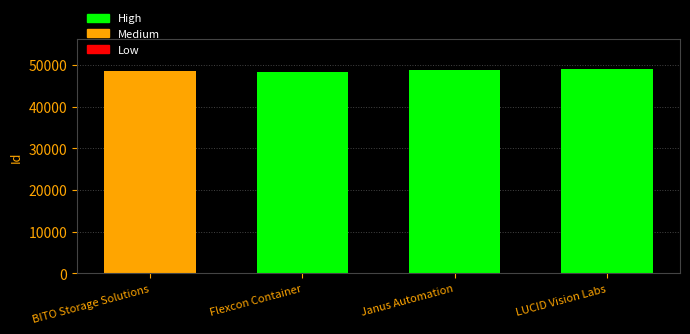

Is it true that the value at Flexcon Container is 48222?

True